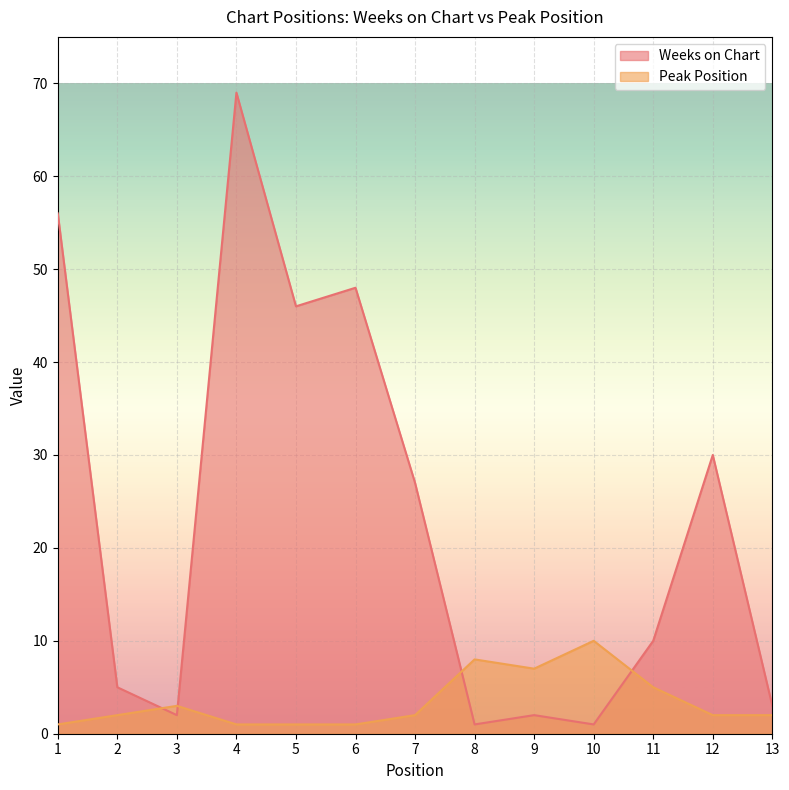

How many values in the Weeks on Chart series exceed 10?

6